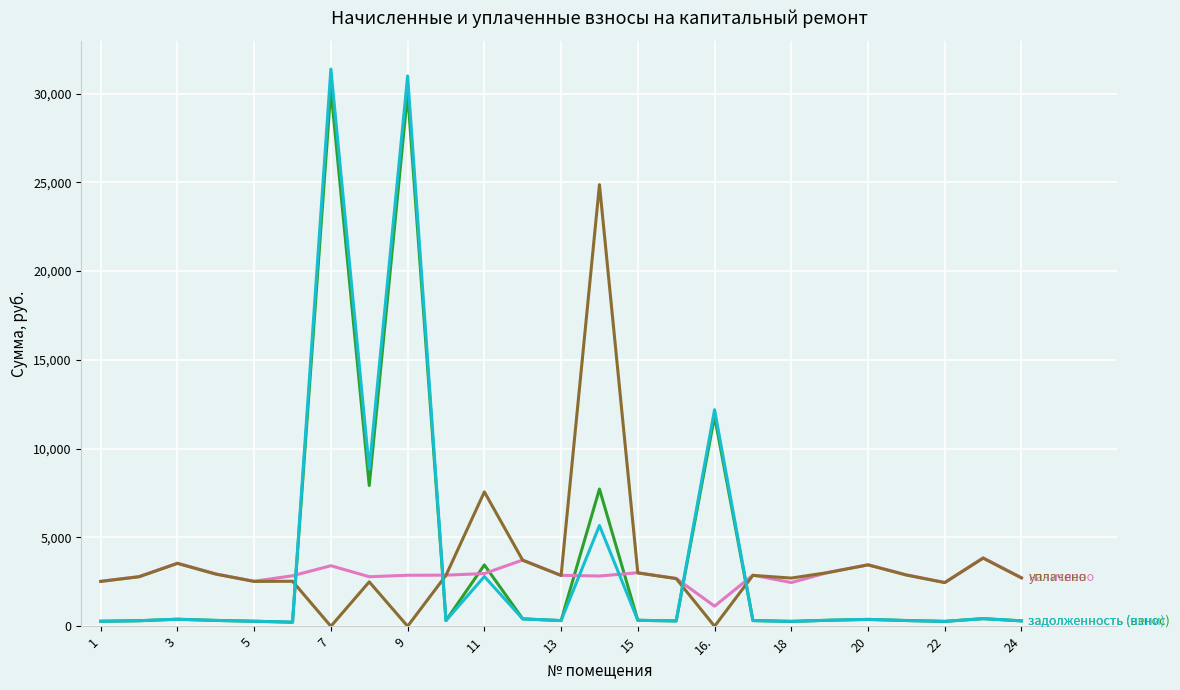

How many lines are shown in the chart?

4